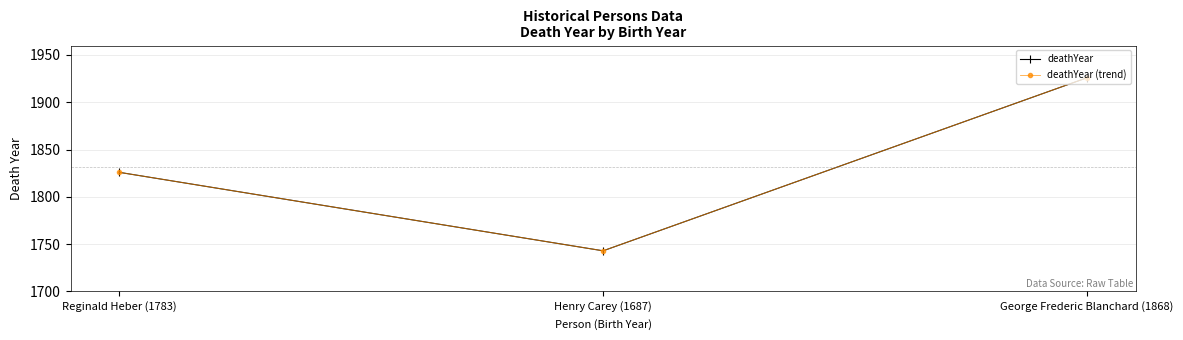

What is the difference between the maximum and minimum values in the deathYear (trend) series?

183